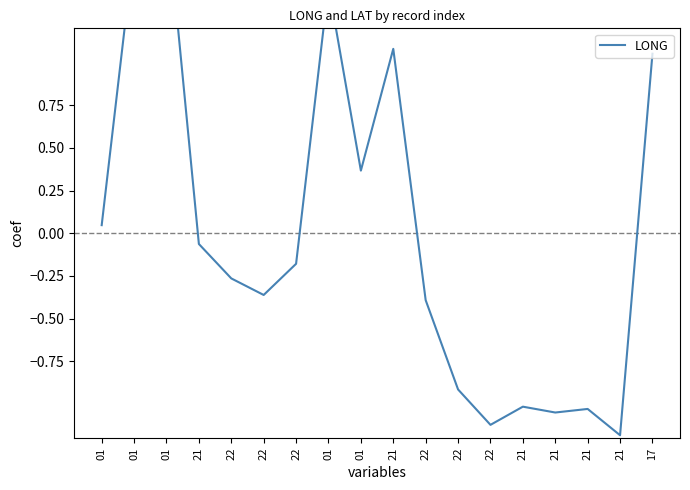

What is the difference between the values at 21 and 21?

1.1